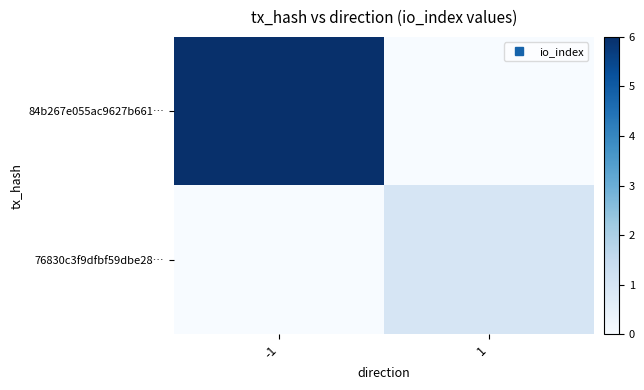

How many categories are shown in the chart?

2